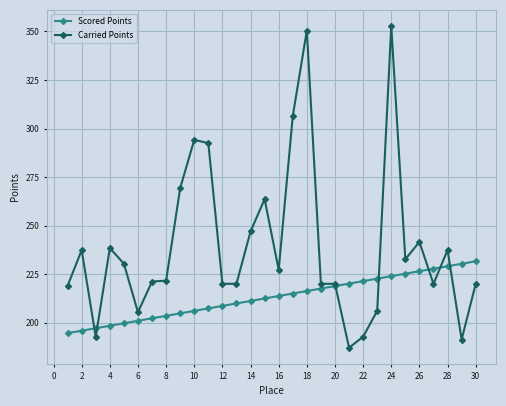

Which series has the largest total across all categories?

Carried Points